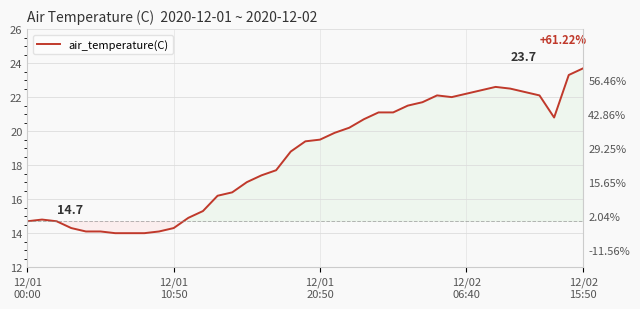

Approximately how many times larger is the value at 11 compared to 12?

1.0